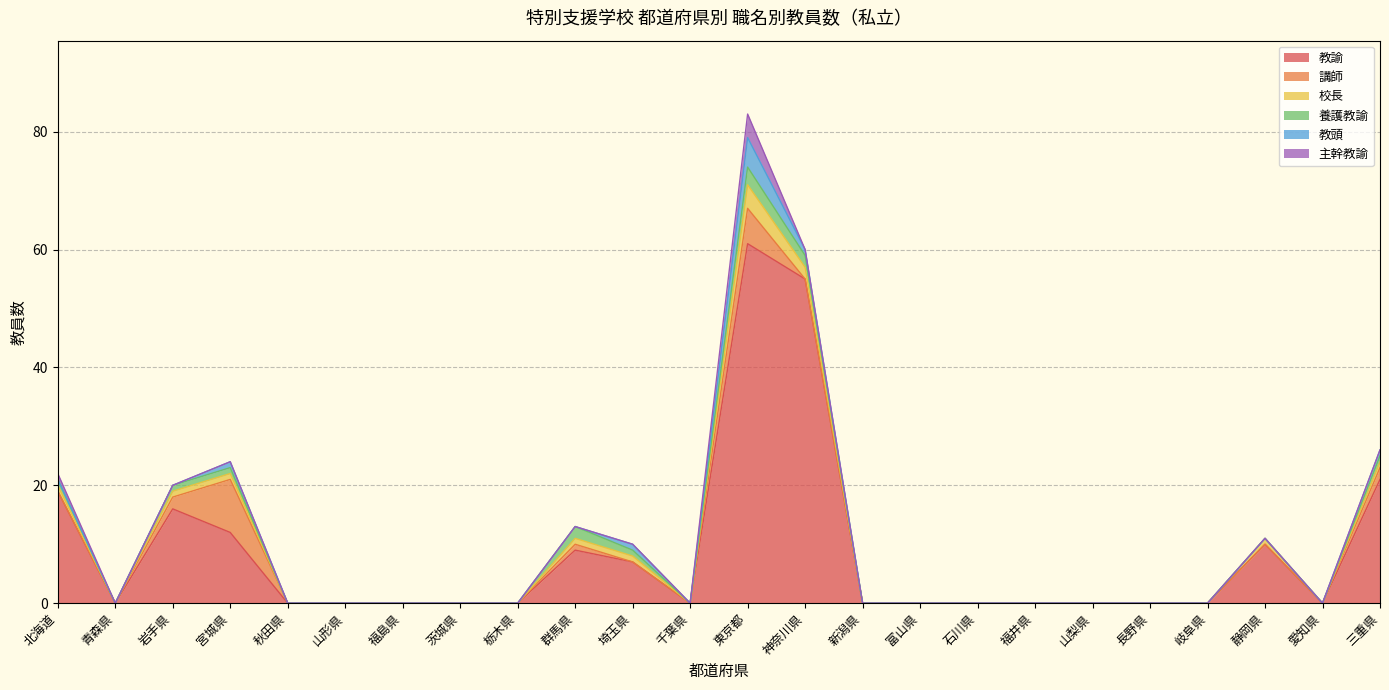

At 栃木県, list the series in order from smallest to largest.

教諭, 講師, 校長, 養護教諭, 教頭, 主幹教諭